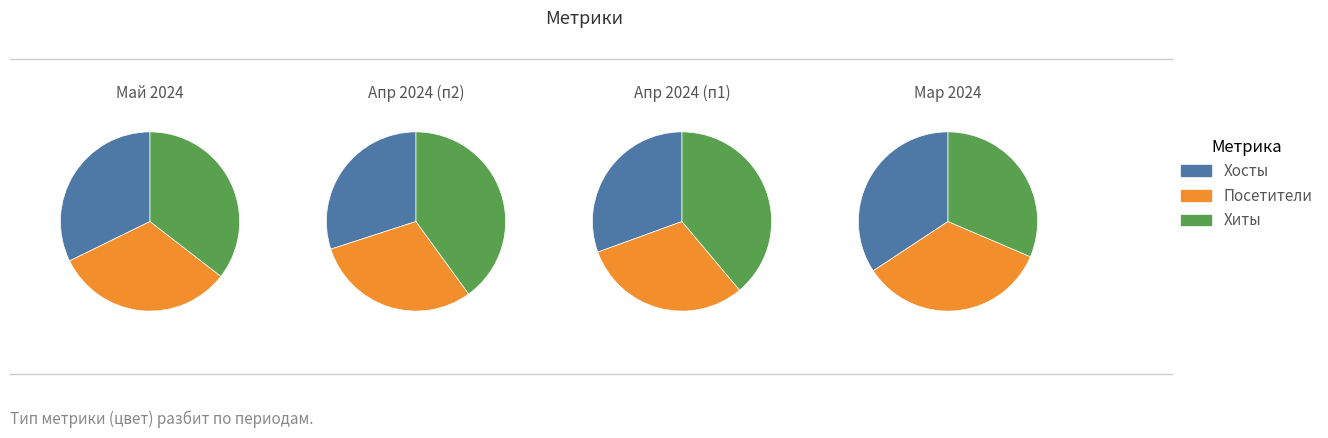

Which series changed the most between 2024-04-27 and 2024-04-24?

Хиты